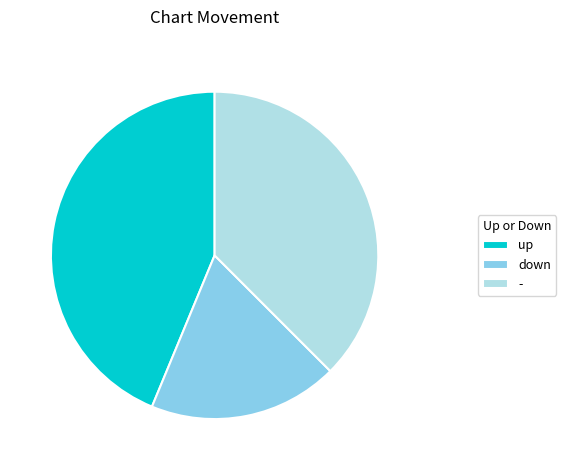

Approximately how many times larger is the value at up compared to down?

2.3